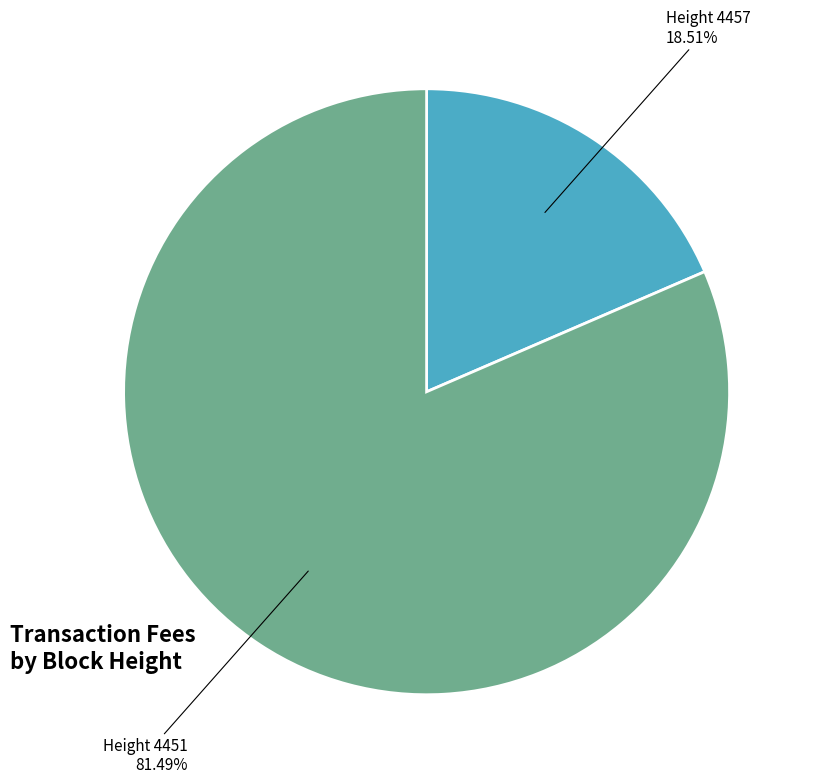

Approximately how many times larger is the value at Height 4451 compared to Height 4457?

4.4